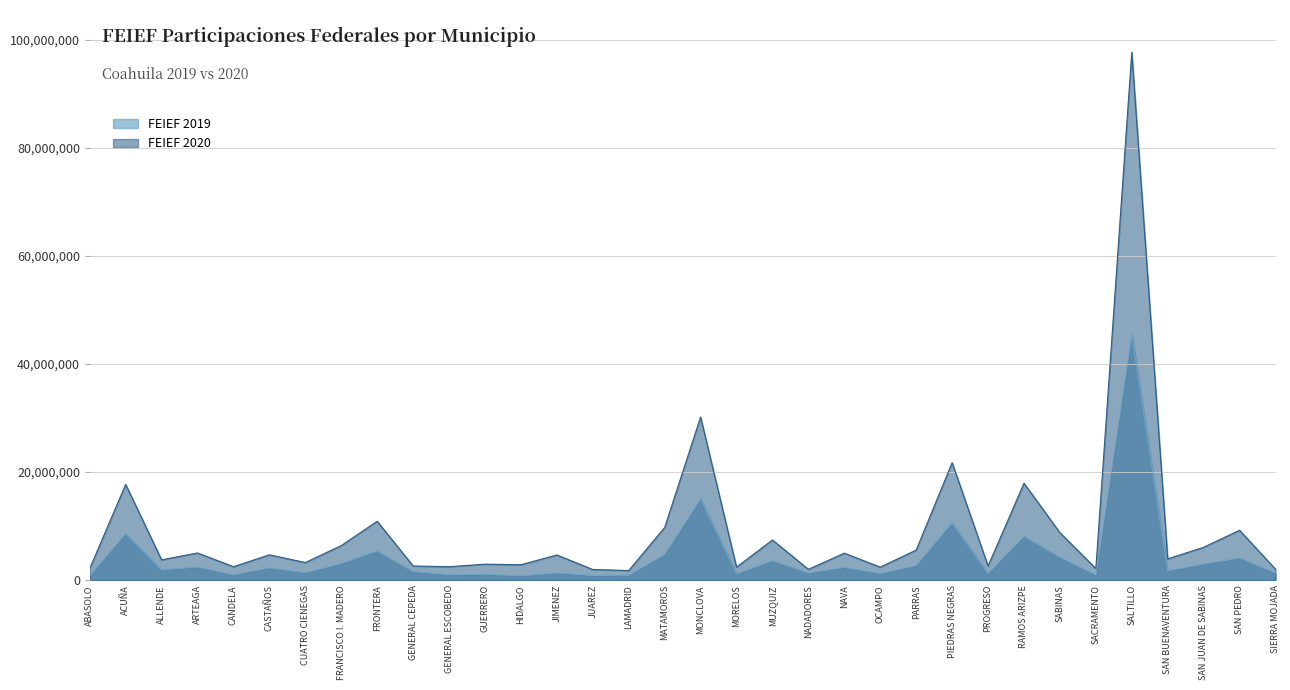

What is the label of the 11th point from the left?

GENERAL ESCOBEDO